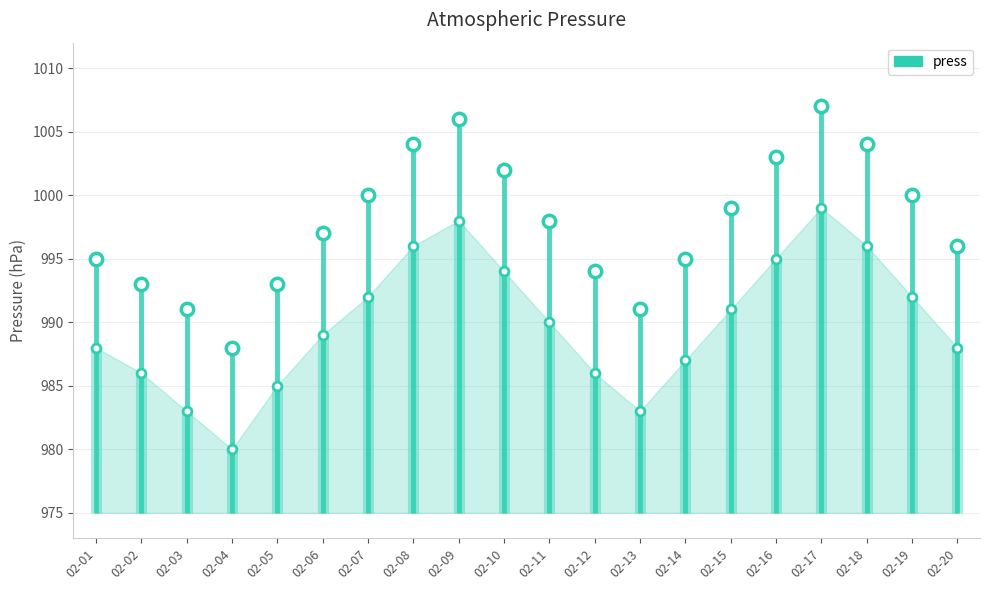

Approximately how many times larger is the value at 02-02 compared to 02-19?

1.0